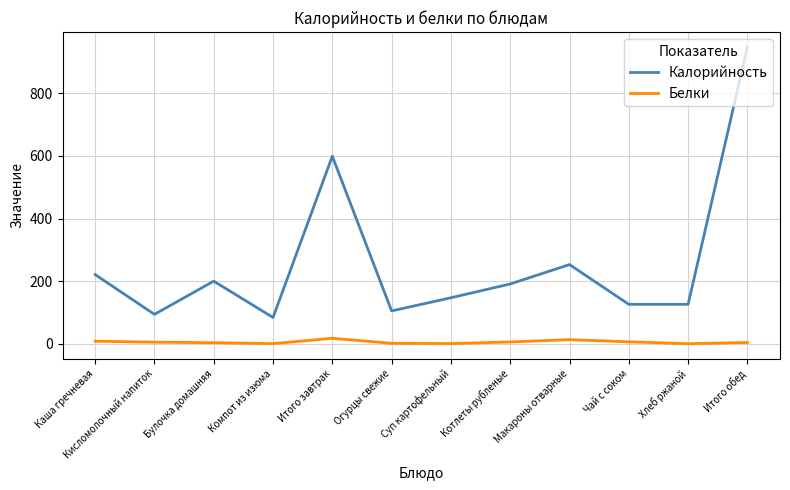

At which category does Калорийность reach its first local peak?

Булочка домашняя